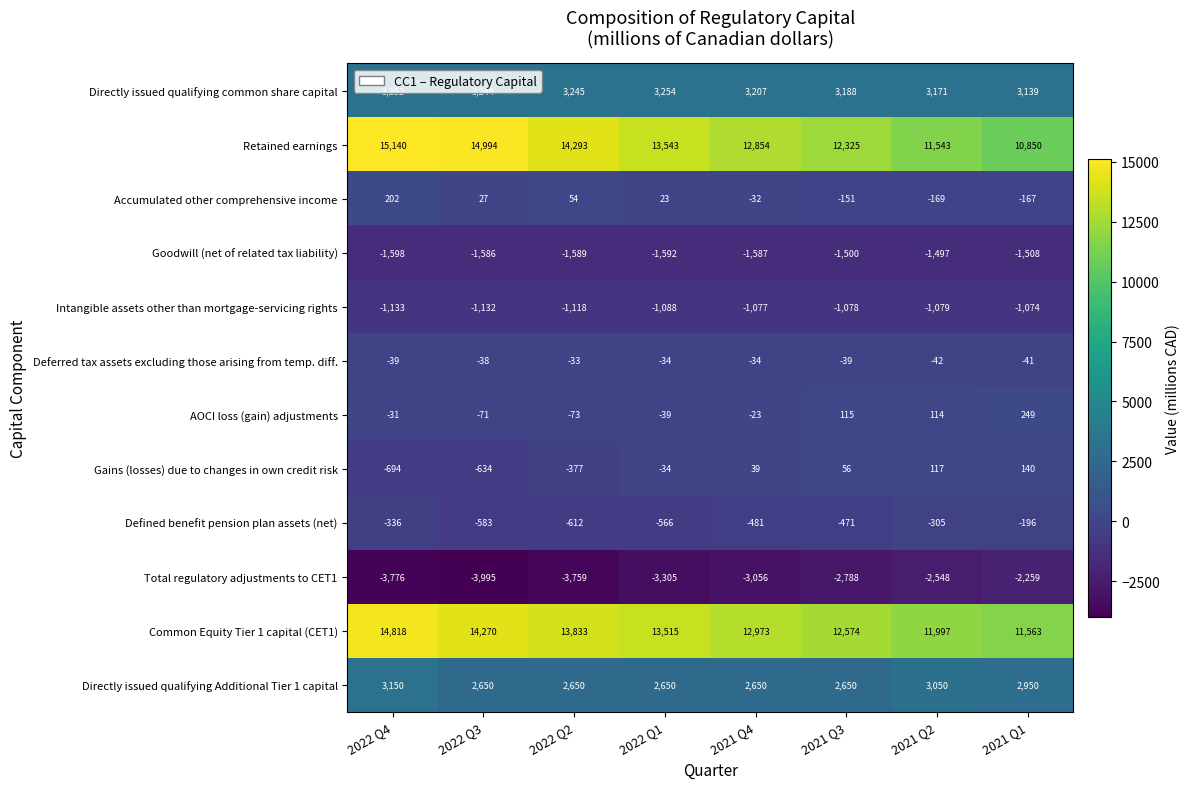

True or false: Gains (losses) due to changes in own credit risk has a value of 117 at 2021 Q2.

True